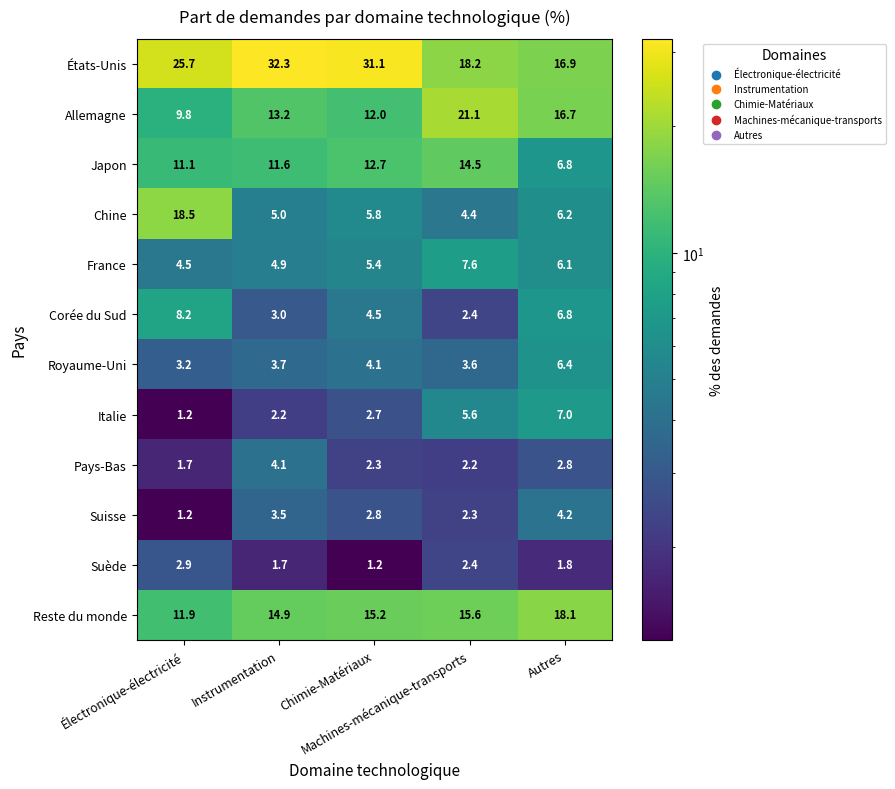

What is the sum of all Chine values?

39.9